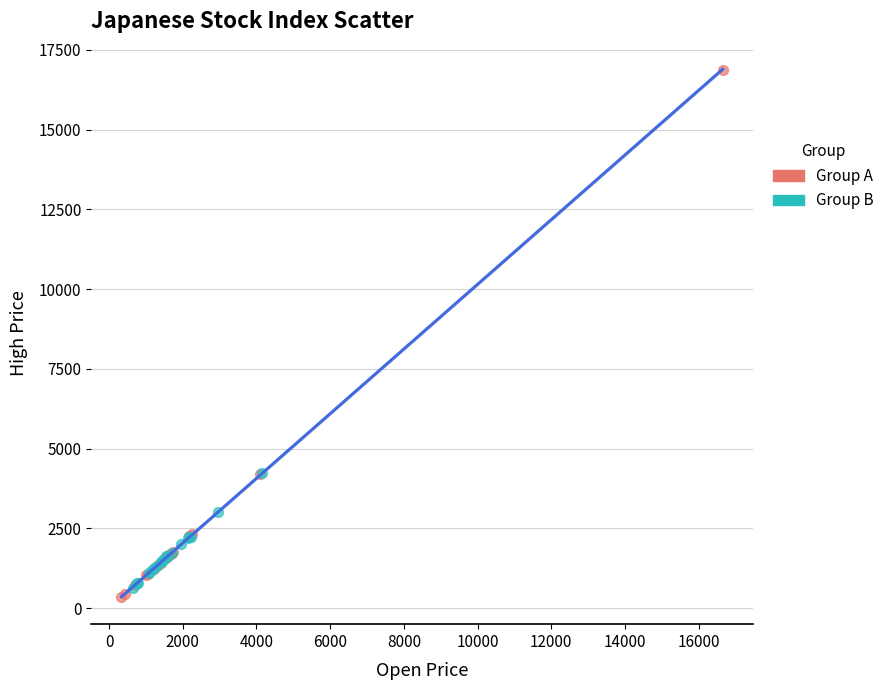

Which series has the largest Y range (max minus min)?

Group A